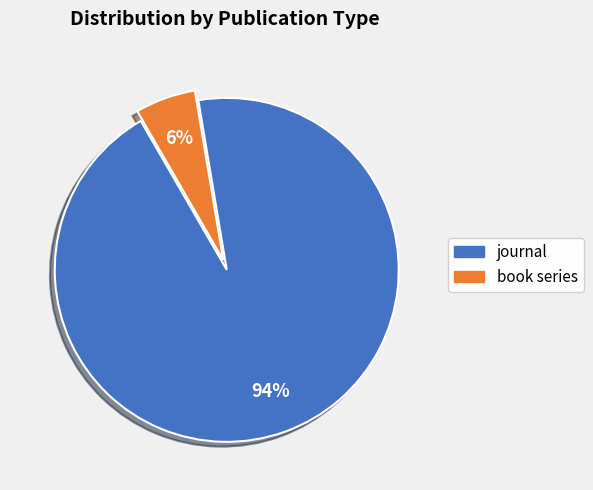

What percentage is the book series slice, to the nearest percent?

6%